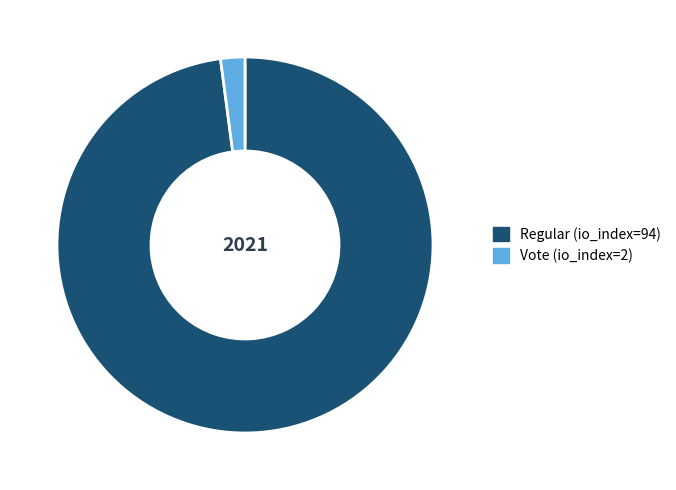

Which category has the smallest portion of the pie?

Vote (io_index=2)